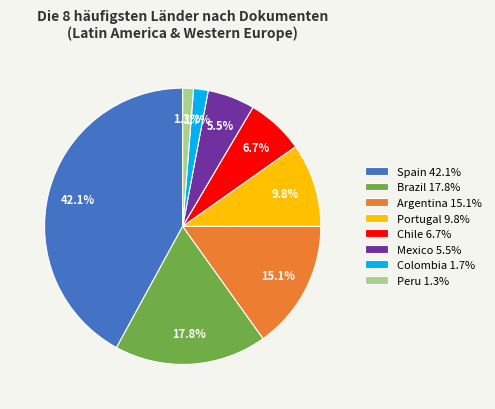

Is Peru 1.3% the majority of the pie?

No